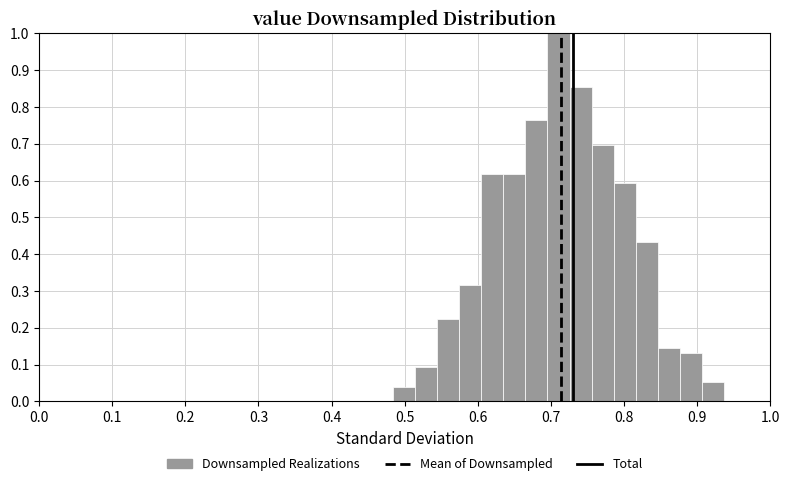

Around what value on the x-axis is the tallest bar? Give the approximate position of its centre, as read against the axis.

0.71